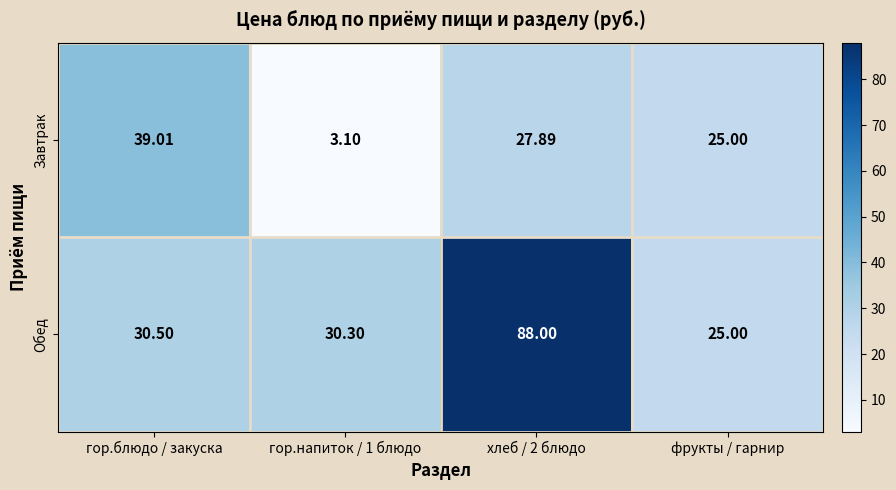

Which series changed the most between гор.напиток / 1 блюдо and хлеб / 2 блюдо?

Обед